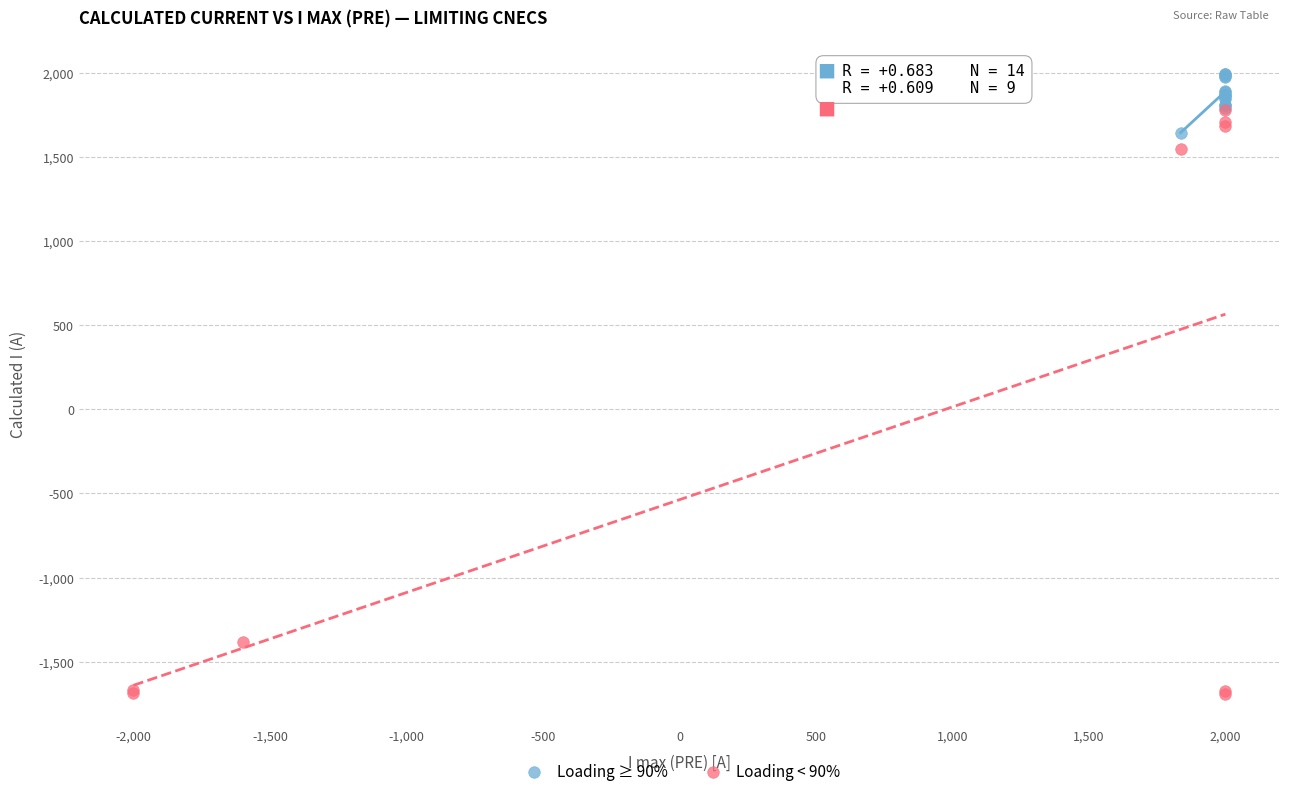

Which series contains the highest Y value?

Loading ≥ 90%